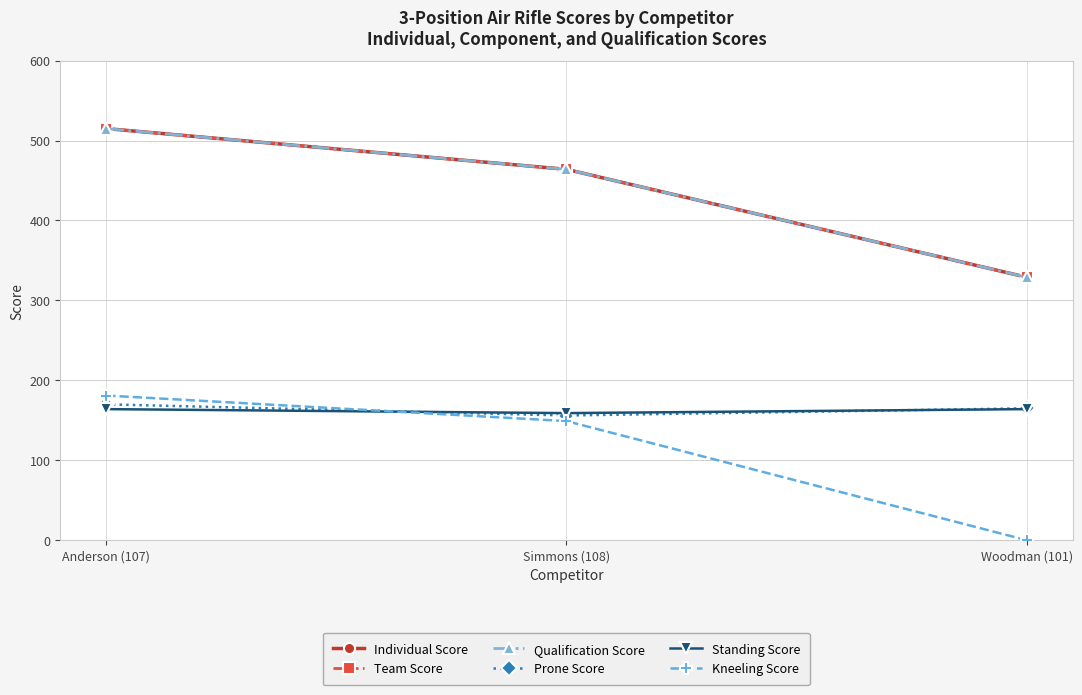

Is the value of Standing Score at Woodman (101) greater than the value of Kneeling Score at Woodman (101)?

Yes